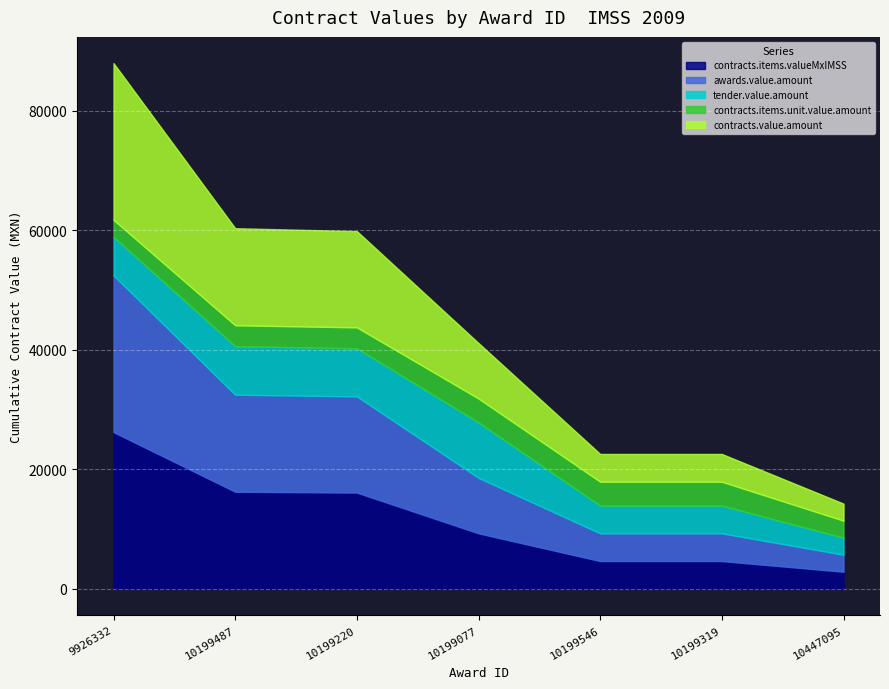

True or false: tender.value.amount and awards.value.amount intersect in this chart.

False